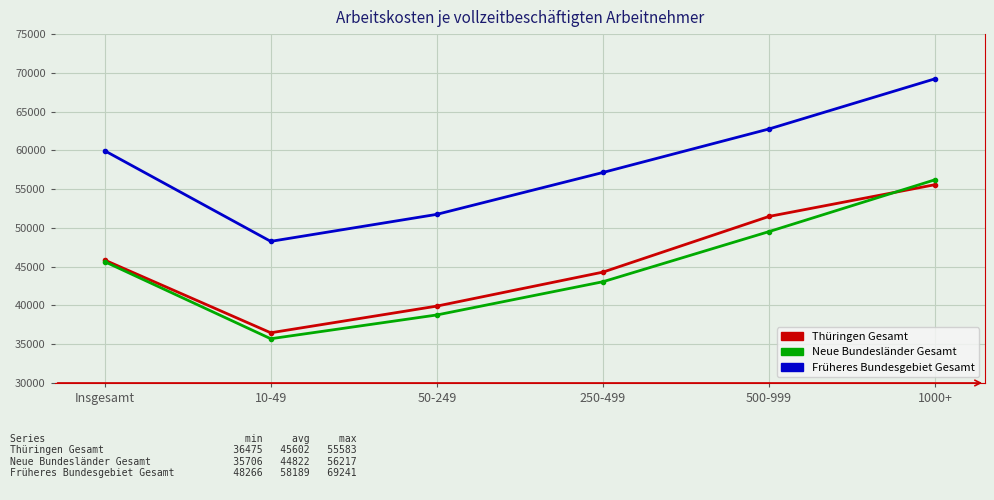

At which category does Früheres Bundesgebiet Gesamt reach its first local valley?

10-49